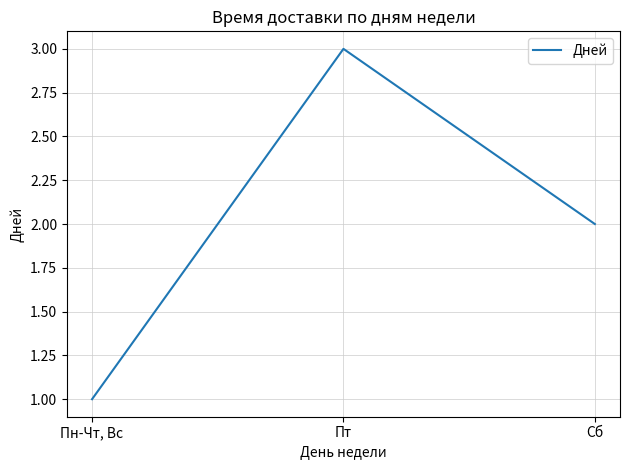

Reading left to right, what are all the values shown in this chart?

1	3	2